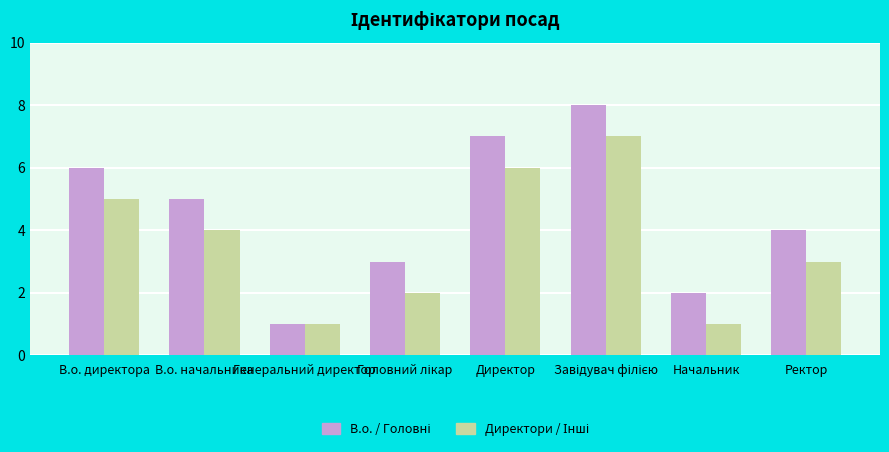

How many groups of bars are there?

8